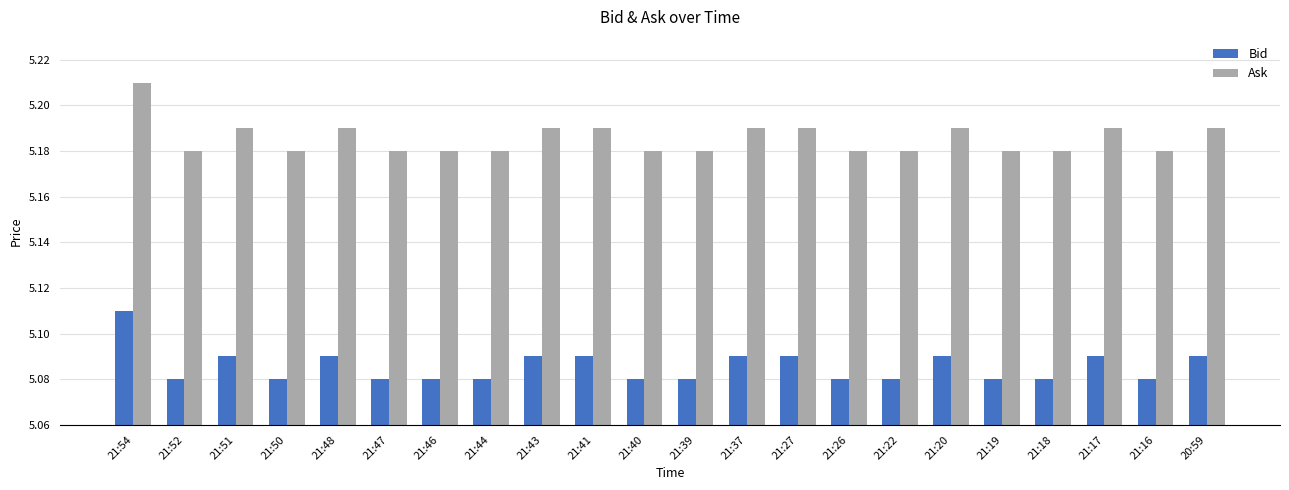

What is the difference between the highest and lowest values at 21:20?

0.1